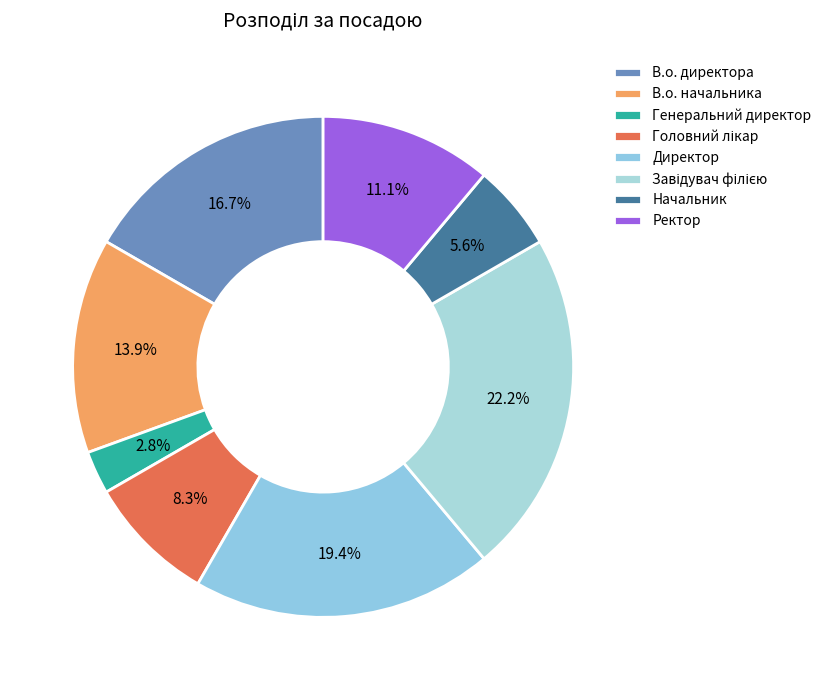

Is it true that Ректор is 11% of the pie?

True